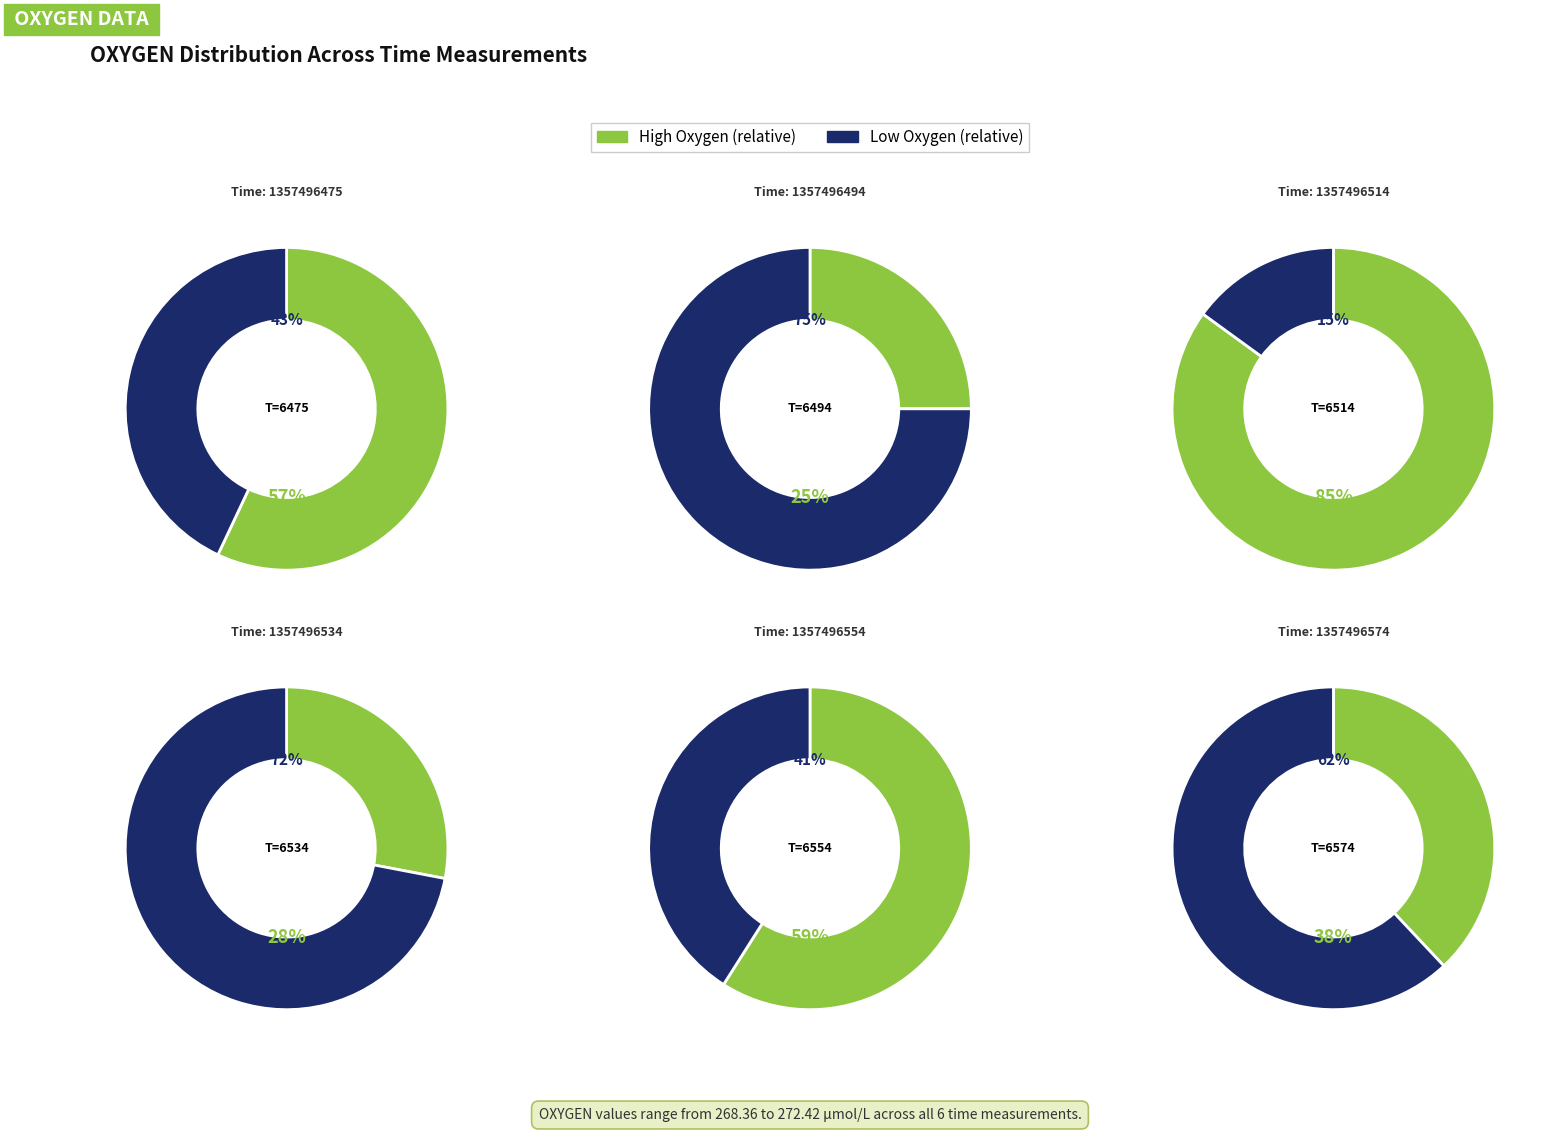

Which slice is the largest?

1357496514